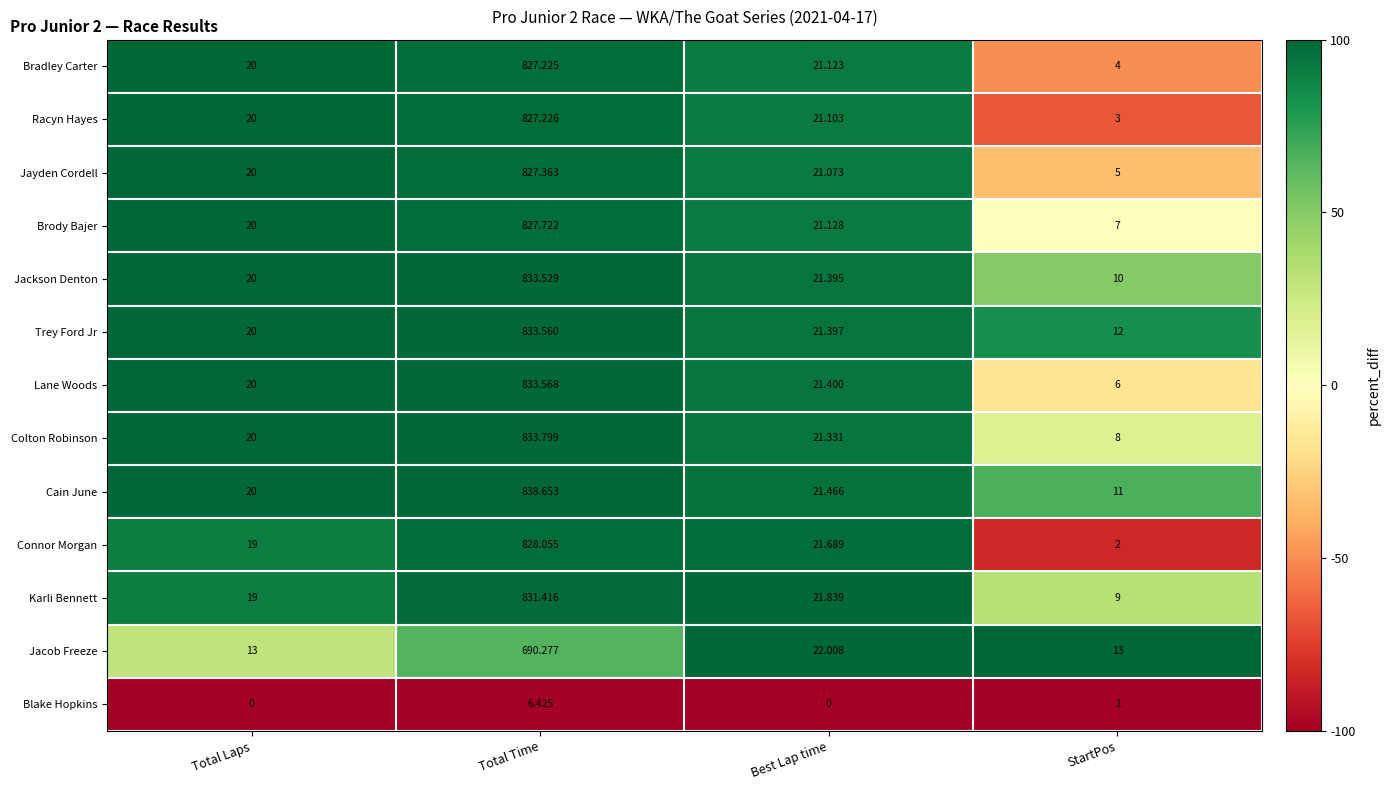

Which series has the widest spread of values?

Cain June